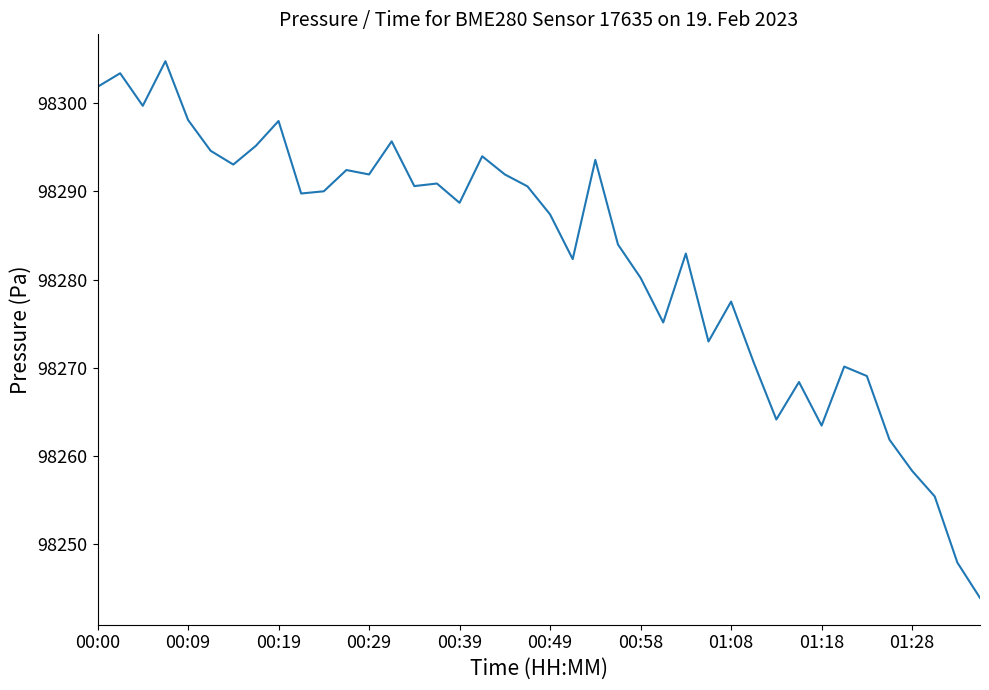

What is the maximum value shown in the chart?

98304.8